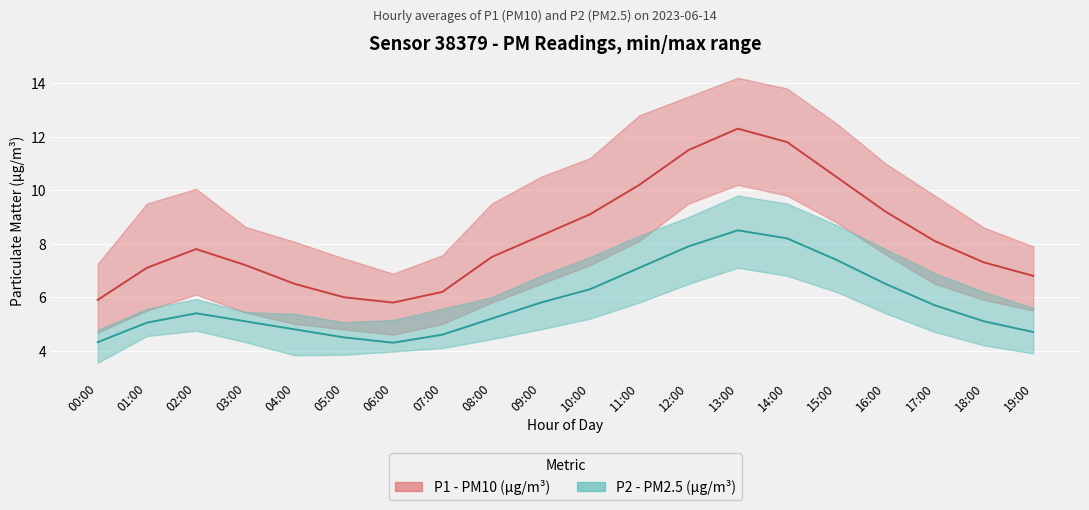

Is the value of P2 (PM2.5) at 17:00 greater than the value of P1 (PM10) at 07:00?

No